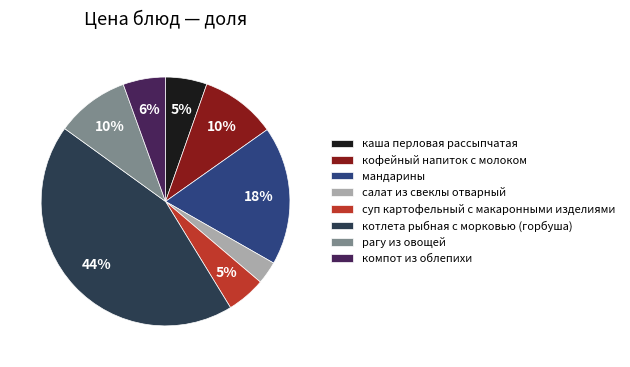

Which category has the biggest portion of the pie?

котлета рыбная с морковью (горбуша)